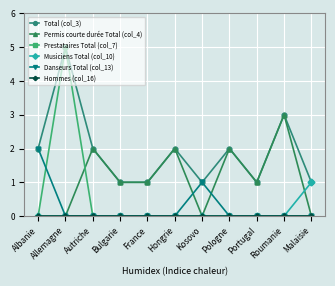

What is the label of the 3rd point from the right?

Portugal